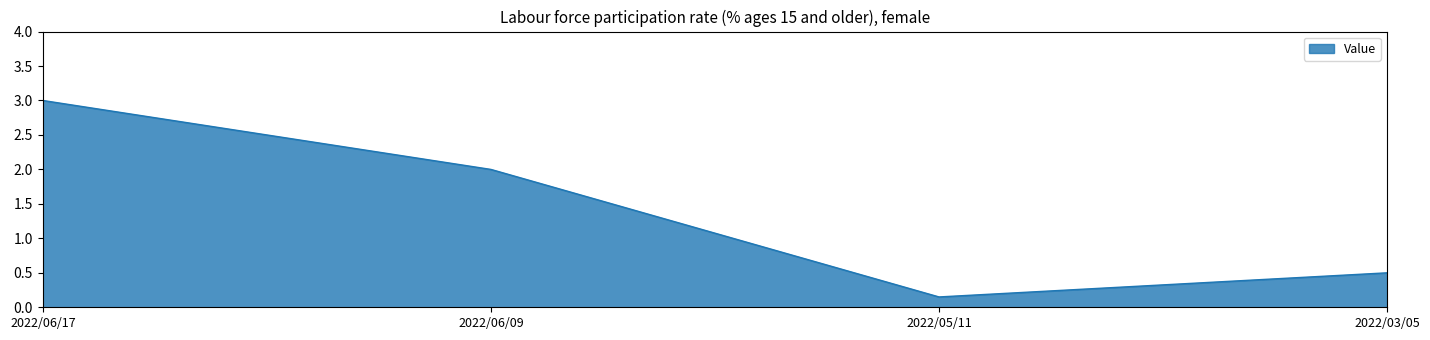

How many lines are shown in the chart?

1